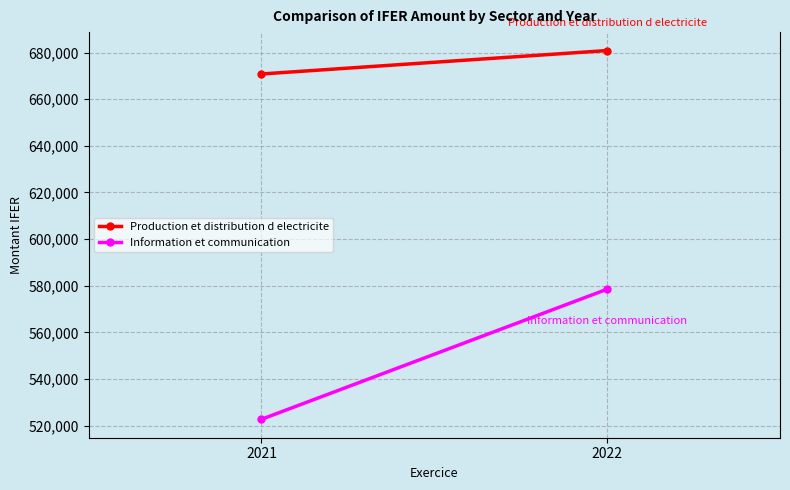

At 2022, list the series in order from smallest to largest.

Information et communication, Production et distribution d electricite